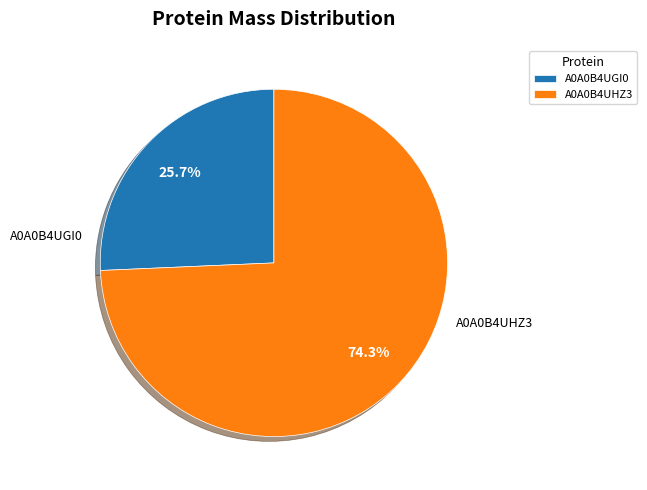

Rank the categories by value from lowest to highest.

A0A0B4UGI0, A0A0B4UHZ3